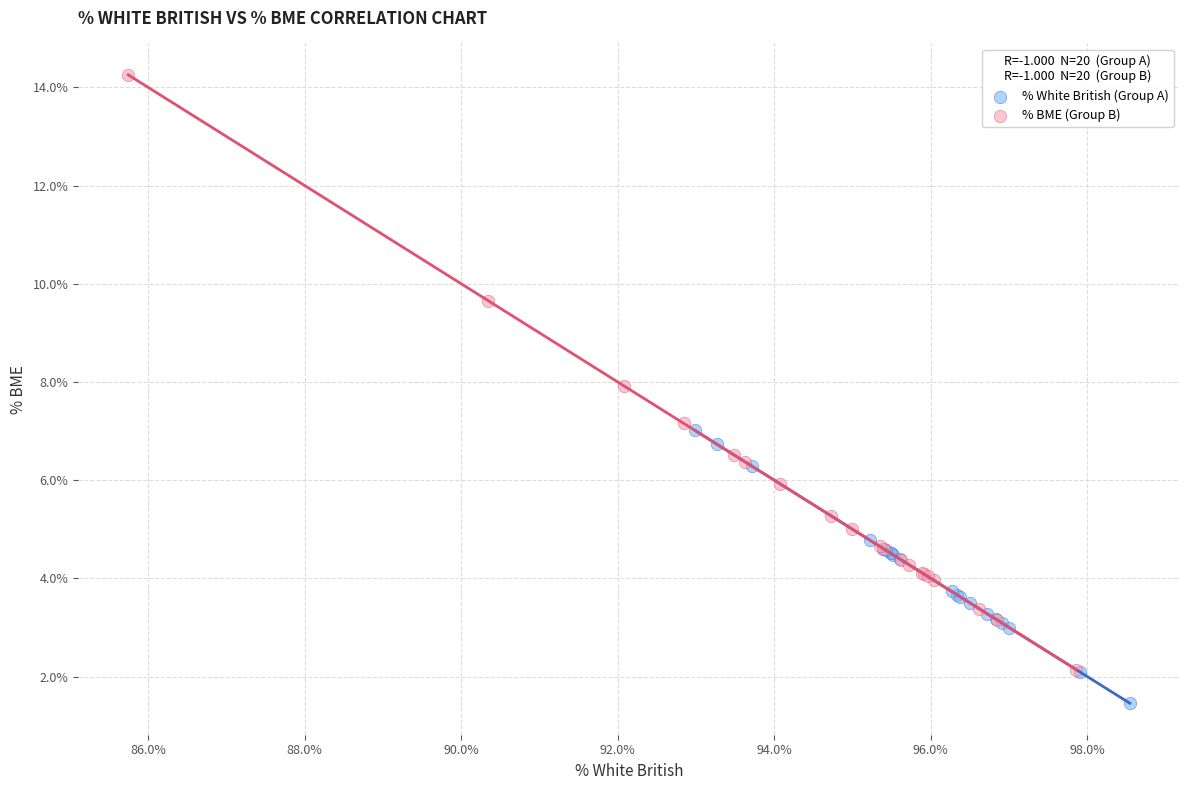

Which series contains the lowest Y value?

% White British (Group A)